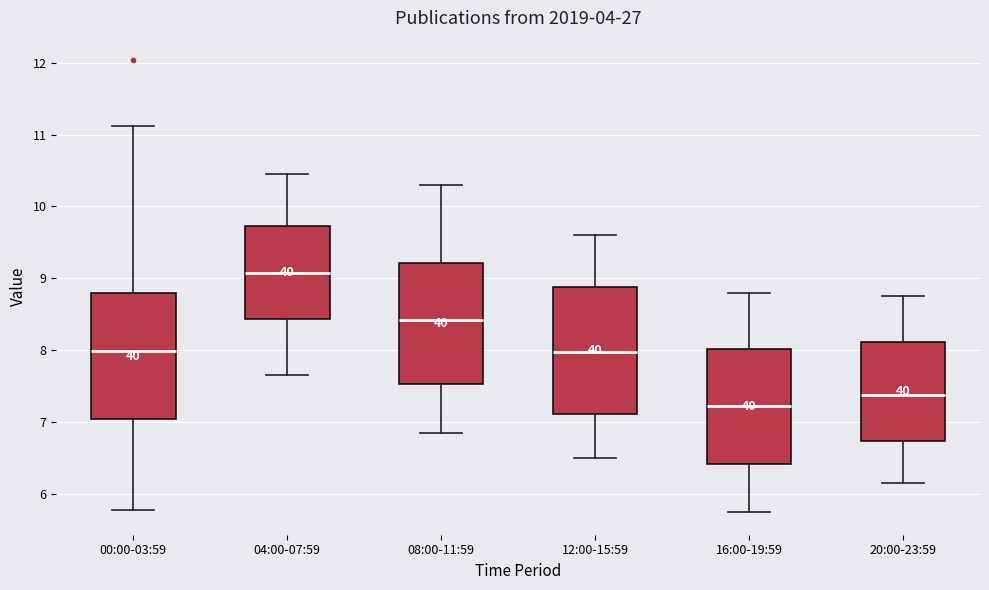

Reading left to right, read every box against the y-axis: the position of its median line, the range the box covers, and the ends of its whiskers. The values are not printed on the chart, so give them approximately, as read against the axis.

00:00-03:59: median 8.0, box 7.1 to 8.8, whiskers 5.8 to 11.1
04:00-07:59: median 9.1, box 8.4 to 9.7, whiskers 7.7 to 10.5
08:00-11:59: median 8.4, box 7.5 to 9.2, whiskers 6.9 to 10.3
12:00-15:59: median 8.0, box 7.1 to 8.9, whiskers 6.5 to 9.6
16:00-19:59: median 7.2, box 6.4 to 8.0, whiskers 5.8 to 8.8
20:00-23:59: median 7.4, box 6.7 to 8.1, whiskers 6.2 to 8.8